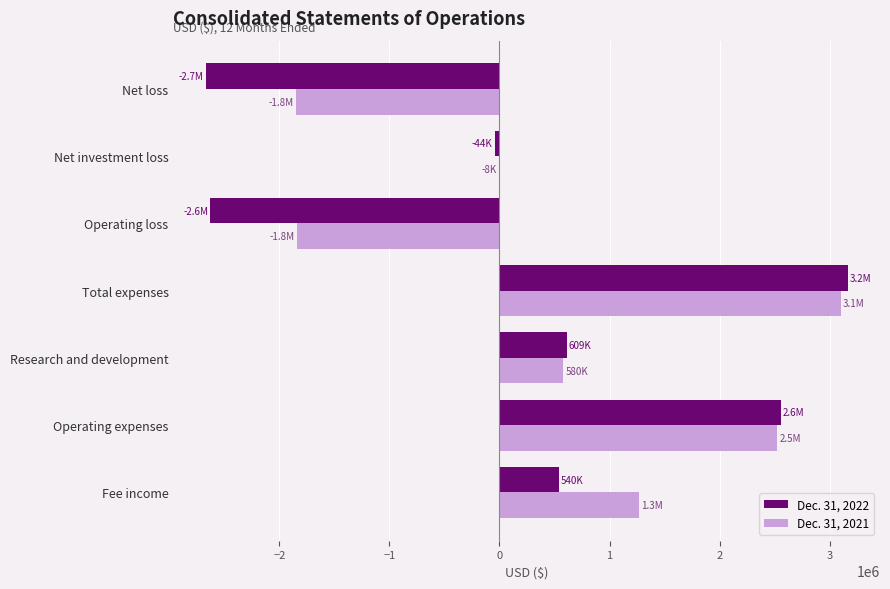

Between Total expenses and Net loss, which series saw the biggest shift?

Dec. 31, 2022